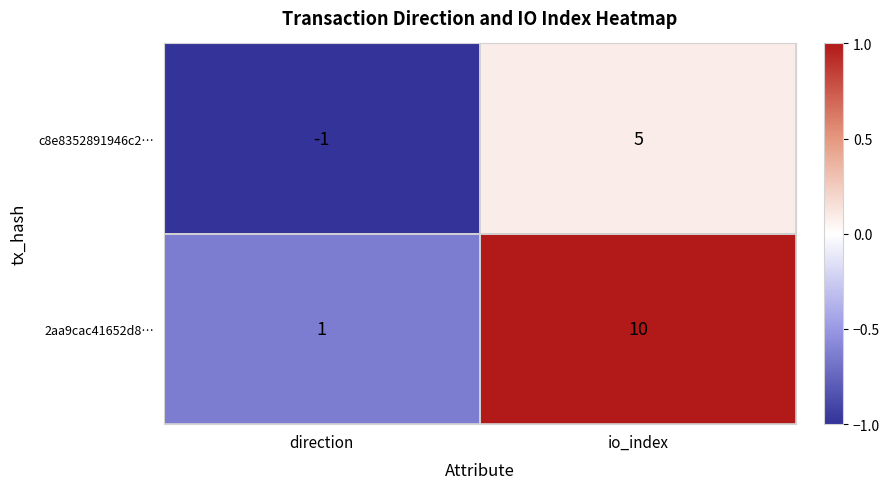

Which series changed the most between direction and io_index?

2aa9cac41652d8…